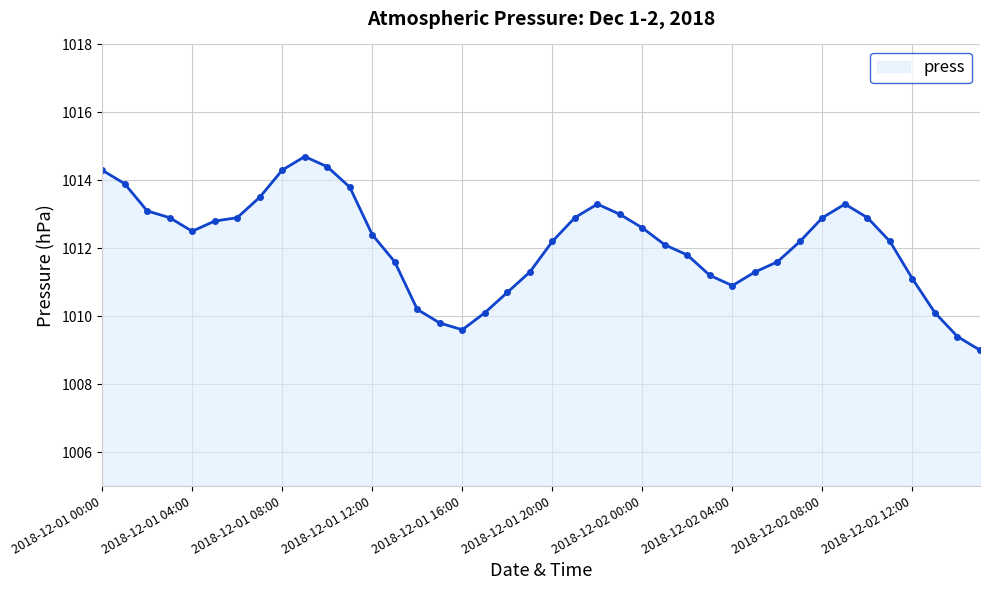

What is the value of the 21st point from the left?

1012.2